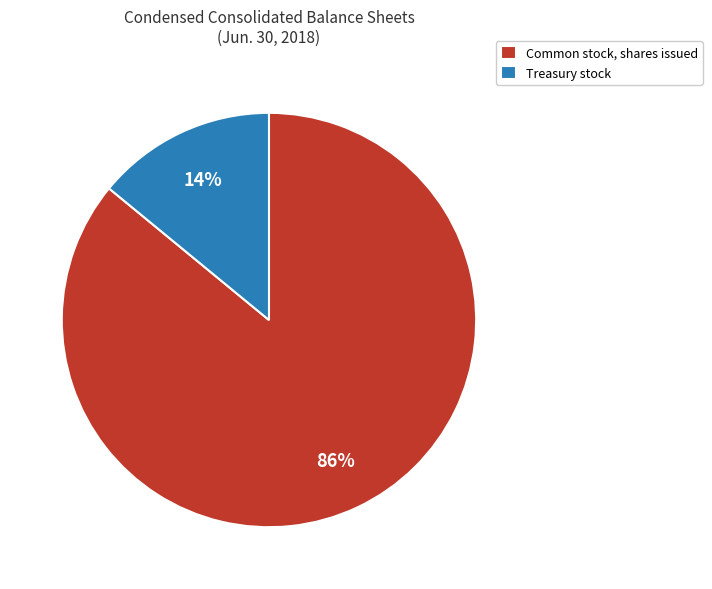

What percentage is the Common stock, shares issued slice, to the nearest percent?

86%